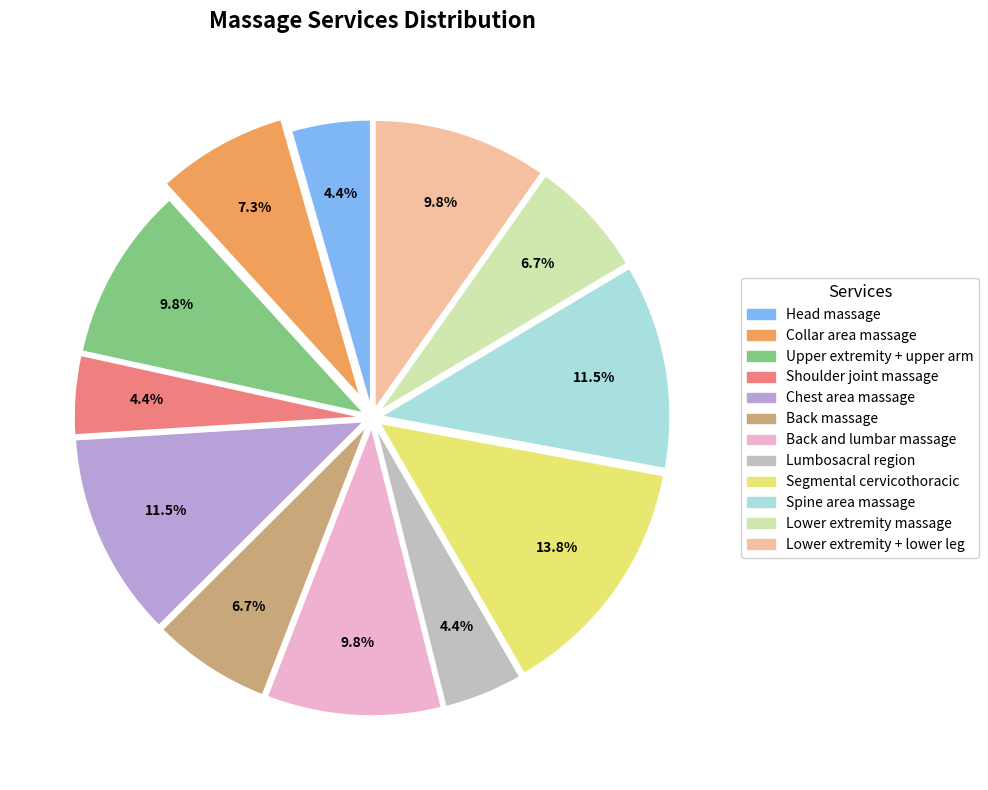

Count the number of slices in the pie.

12